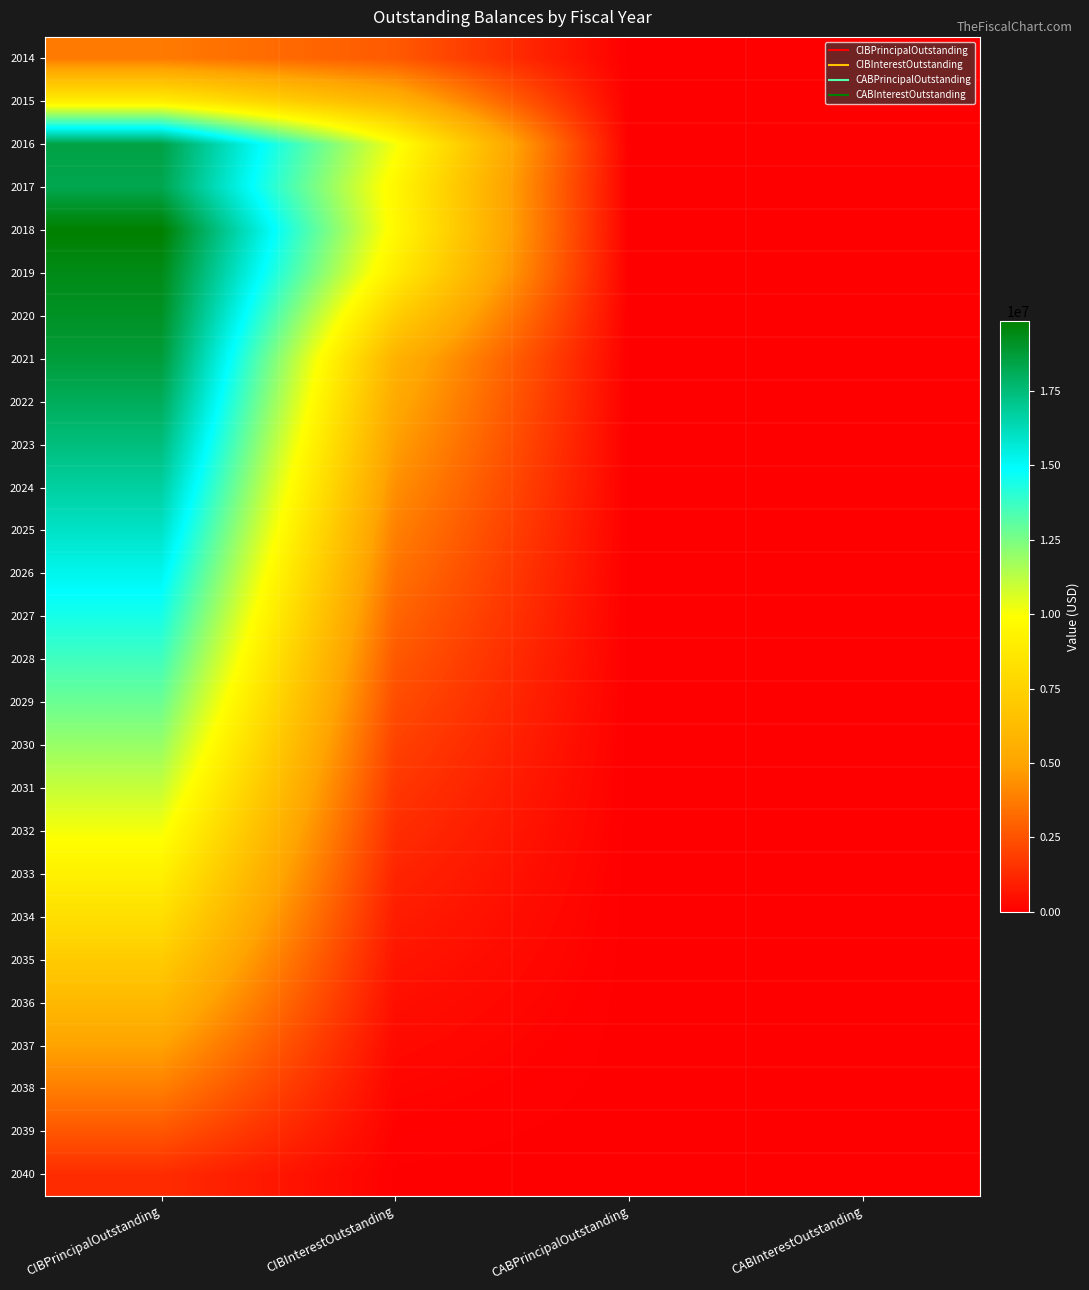

Reading right to left, extract all data points from this chart.

2014: CABInterestOutstanding=0.0	CABPrincipalOutstanding=0.0	CIBInterestOutstanding=2721216.2	CIBPrincipalOutstanding=3690000.0
2015: CABInterestOutstanding=0.0	CABPrincipalOutstanding=0.0	CIBInterestOutstanding=5788046.3	CIBPrincipalOutstanding=9000000.0
2016: CABInterestOutstanding=0.0	CABPrincipalOutstanding=0.0	CIBInterestOutstanding=10130049.6	CIBPrincipalOutstanding=18495000.0
2017: CABInterestOutstanding=0.0	CABPrincipalOutstanding=0.0	CIBInterestOutstanding=9500230.9	CIBPrincipalOutstanding=18295000.0
2018: CABInterestOutstanding=0.0	CABPrincipalOutstanding=0.0	CIBInterestOutstanding=9614887.1	CIBPrincipalOutstanding=19855000.0
2019: CABInterestOutstanding=0.0	CABPrincipalOutstanding=0.0	CIBInterestOutstanding=8941443.3	CIBPrincipalOutstanding=19385000.0
2020: CABInterestOutstanding=0.0	CABPrincipalOutstanding=0.0	CIBInterestOutstanding=7287825.0	CIBPrincipalOutstanding=19100000.0
2021: CABInterestOutstanding=0.0	CABPrincipalOutstanding=0.0	CIBInterestOutstanding=5718330.5	CIBPrincipalOutstanding=18695000.0
2022: CABInterestOutstanding=0.0	CABPrincipalOutstanding=0.0	CIBInterestOutstanding=5264325.3	CIBPrincipalOutstanding=18070000.0
2023: CABInterestOutstanding=0.0	CABPrincipalOutstanding=0.0	CIBInterestOutstanding=4785550.3	CIBPrincipalOutstanding=17400000.0
2024: CABInterestOutstanding=0.0	CABPrincipalOutstanding=0.0	CIBInterestOutstanding=4325200.2	CIBPrincipalOutstanding=16700000.0
2025: CABInterestOutstanding=0.0	CABPrincipalOutstanding=0.0	CIBInterestOutstanding=3883625.2	CIBPrincipalOutstanding=15975000.0
2026: CABInterestOutstanding=0.0	CABPrincipalOutstanding=0.0	CIBInterestOutstanding=3462350.2	CIBPrincipalOutstanding=15220000.0
2027: CABInterestOutstanding=0.0	CABPrincipalOutstanding=0.0	CIBInterestOutstanding=3062593.9	CIBPrincipalOutstanding=14440000.0
2028: CABInterestOutstanding=0.0	CABPrincipalOutstanding=0.0	CIBInterestOutstanding=2684493.9	CIBPrincipalOutstanding=13630000.0
2029: CABInterestOutstanding=0.0	CABPrincipalOutstanding=0.0	CIBInterestOutstanding=2327793.9	CIBPrincipalOutstanding=12795000.0
2030: CABInterestOutstanding=0.0	CABPrincipalOutstanding=0.0	CIBInterestOutstanding=1992187.6	CIBPrincipalOutstanding=11930000.0
2031: CABInterestOutstanding=0.0	CABPrincipalOutstanding=0.0	CIBInterestOutstanding=1678562.6	CIBPrincipalOutstanding=11040000.0
2032: CABInterestOutstanding=0.0	CABPrincipalOutstanding=0.0	CIBInterestOutstanding=1387712.6	CIBPrincipalOutstanding=10120000.0
2033: CABInterestOutstanding=0.0	CABPrincipalOutstanding=0.0	CIBInterestOutstanding=1120362.6	CIBPrincipalOutstanding=9175000.0
2034: CABInterestOutstanding=0.0	CABPrincipalOutstanding=0.0	CIBInterestOutstanding=877865.7	CIBPrincipalOutstanding=8165000.0
2035: CABInterestOutstanding=0.0	CABPrincipalOutstanding=0.0	CIBInterestOutstanding=661603.2	CIBPrincipalOutstanding=7125000.0
2036: CABInterestOutstanding=0.0	CABPrincipalOutstanding=0.0	CIBInterestOutstanding=472621.9	CIBPrincipalOutstanding=6055000.0
2037: CABInterestOutstanding=0.0	CABPrincipalOutstanding=0.0	CIBInterestOutstanding=312721.9	CIBPrincipalOutstanding=4945000.0
2038: CABInterestOutstanding=0.0	CABPrincipalOutstanding=0.0	CIBInterestOutstanding=183509.4	CIBPrincipalOutstanding=3800000.0
2039: CABInterestOutstanding=0.0	CABPrincipalOutstanding=0.0	CIBInterestOutstanding=86190.6	CIBPrincipalOutstanding=2615000.0
2040: CABInterestOutstanding=0.0	CABPrincipalOutstanding=0.0	CIBInterestOutstanding=22843.8	CIBPrincipalOutstanding=1350000.0